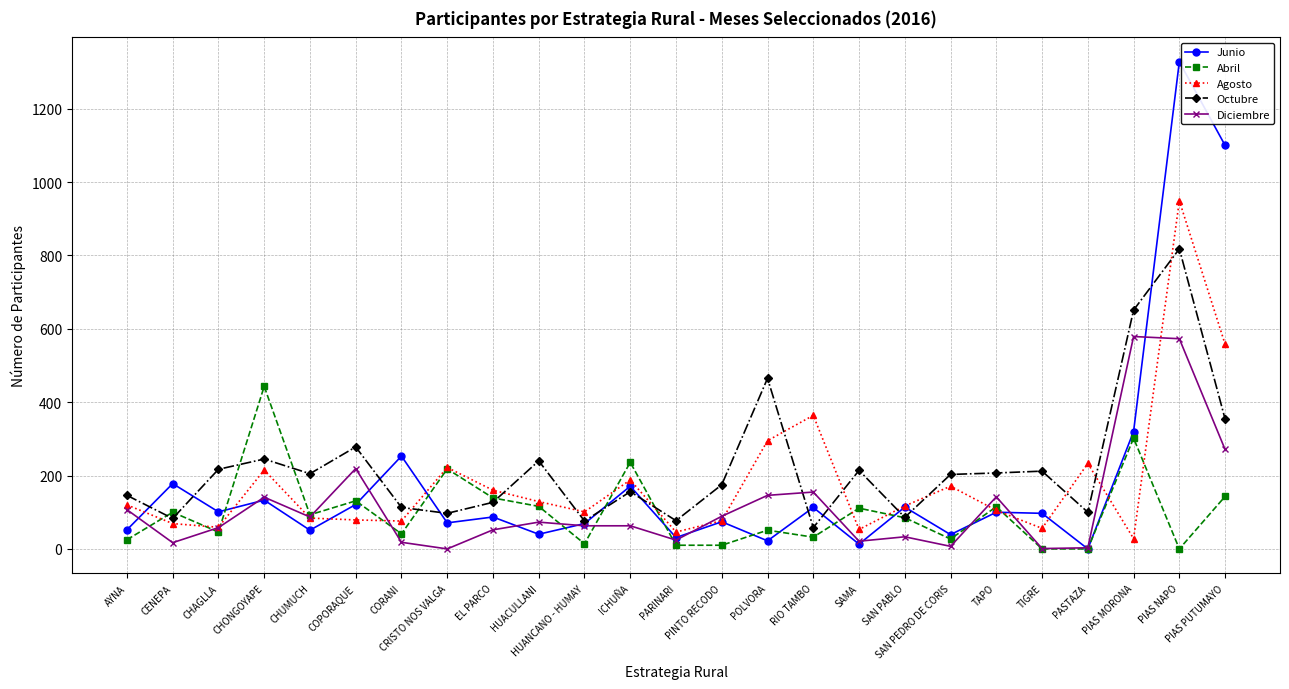

What is the greatest value displayed?

1328